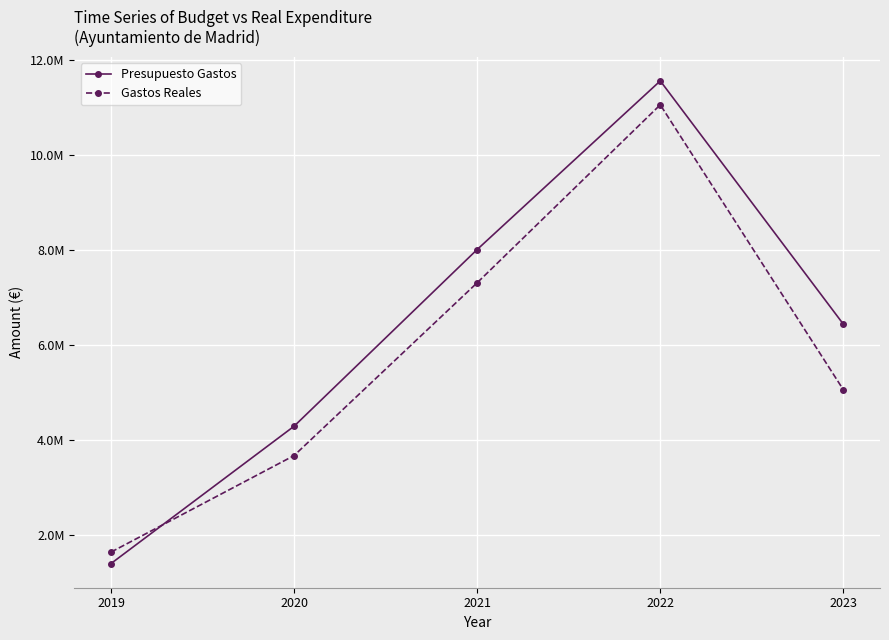

How many intersections are there between Presupuesto Gastos and Gastos Reales?

1